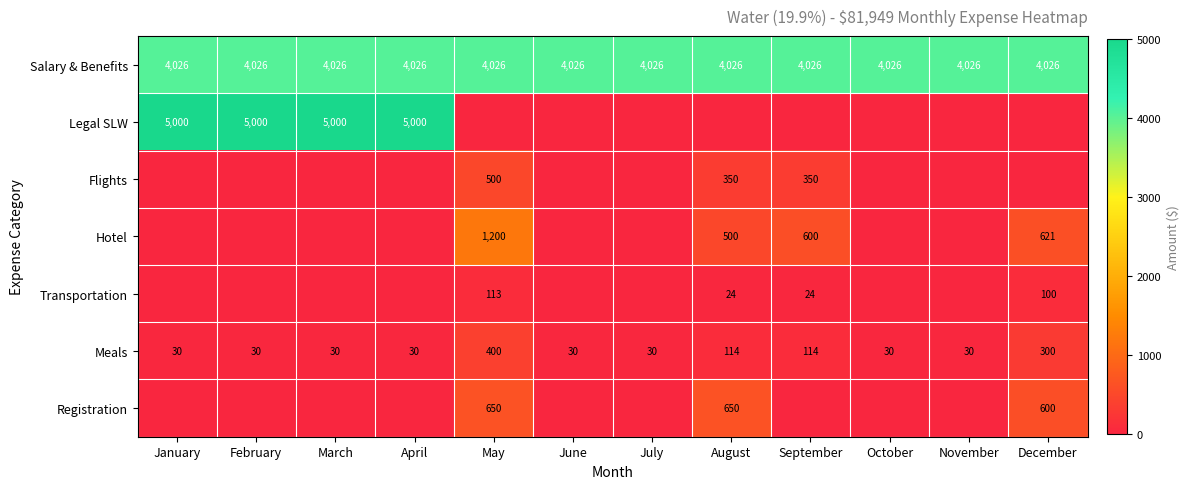

At which label is Meals closest to 215?

December